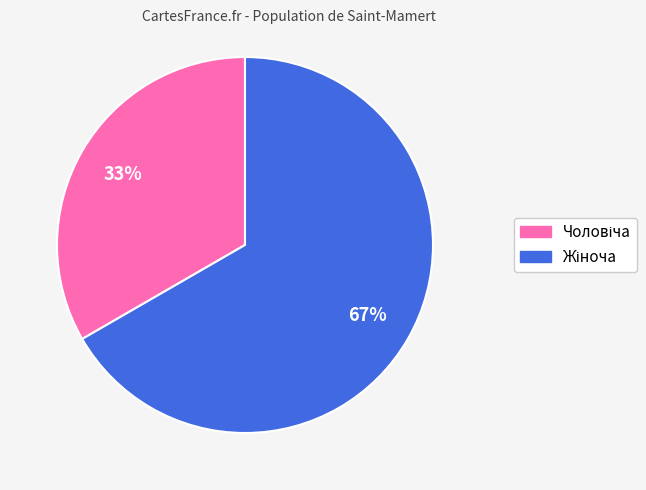

To the nearest percent, what is the average slice percentage?

50%